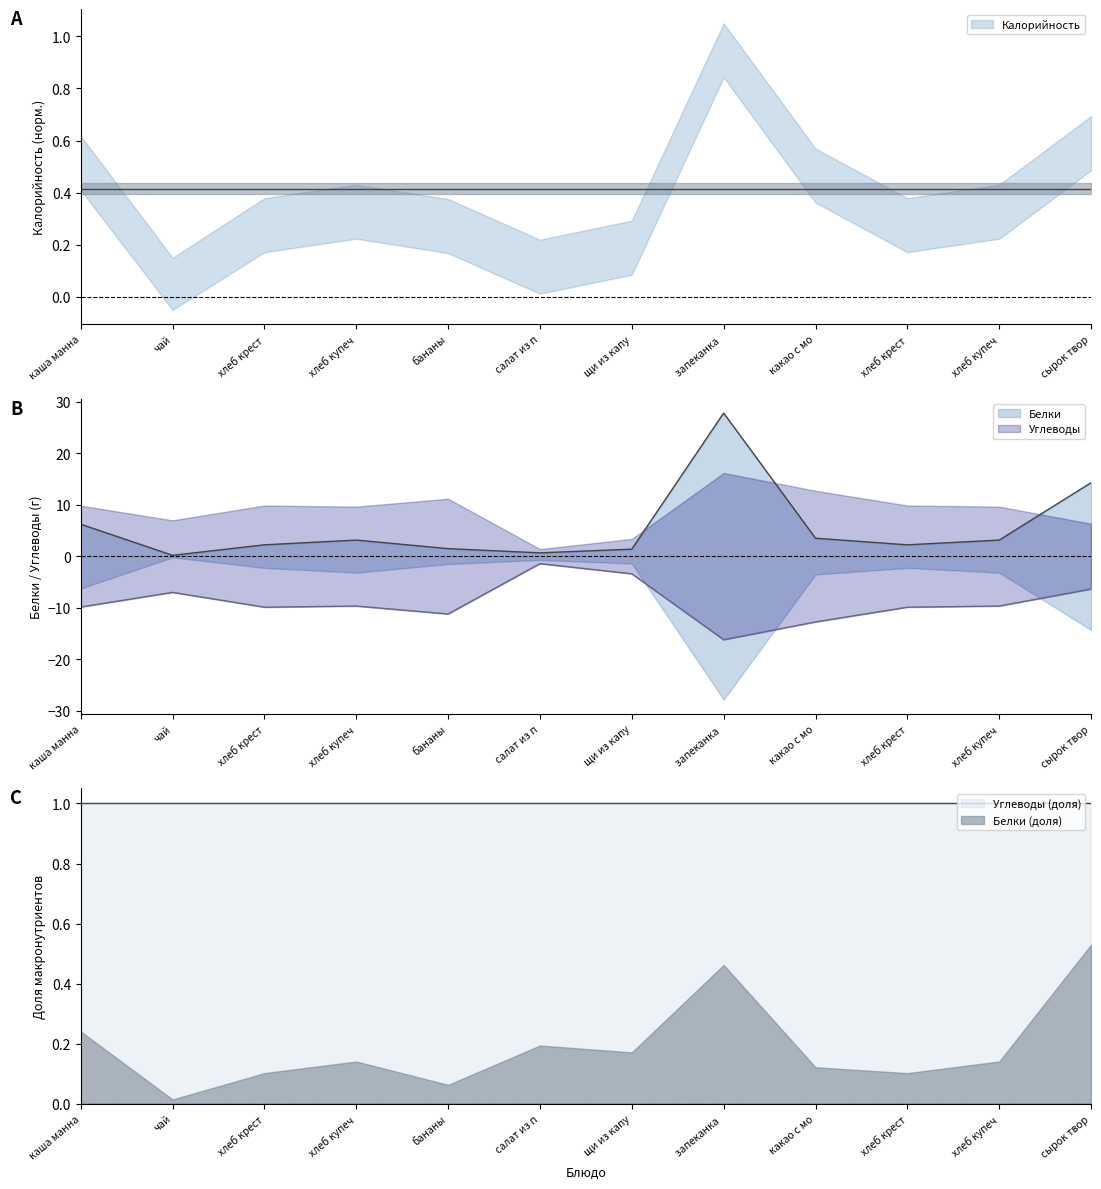

What is the maximum value shown in the chart?

27.8